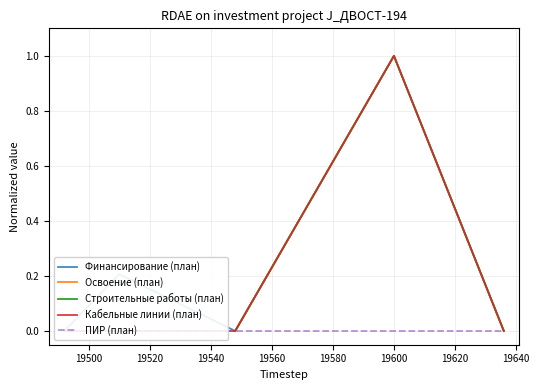

Reading left to right, list all the values displayed in this chart.

Финансирование (план): 0.0	0.2	0.0	1.0	0.0
Освоение (план): 0.0	0.0	0.0	1.0	0.0
Строительные работы (план): 0.0	0.0	0.0	1.0	0.0
Кабельные линии (план): 0.0	0.0	0.0	1.0	0.0
ПИР (план): 0.0	0.0	0.0	0.0	0.0